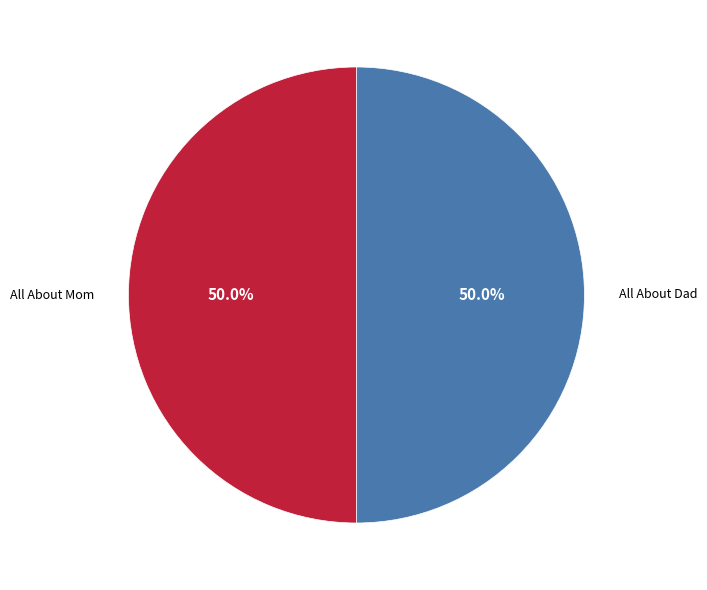

Combined, what portion of the pie is All About Mom and All About Dad?

100.0%